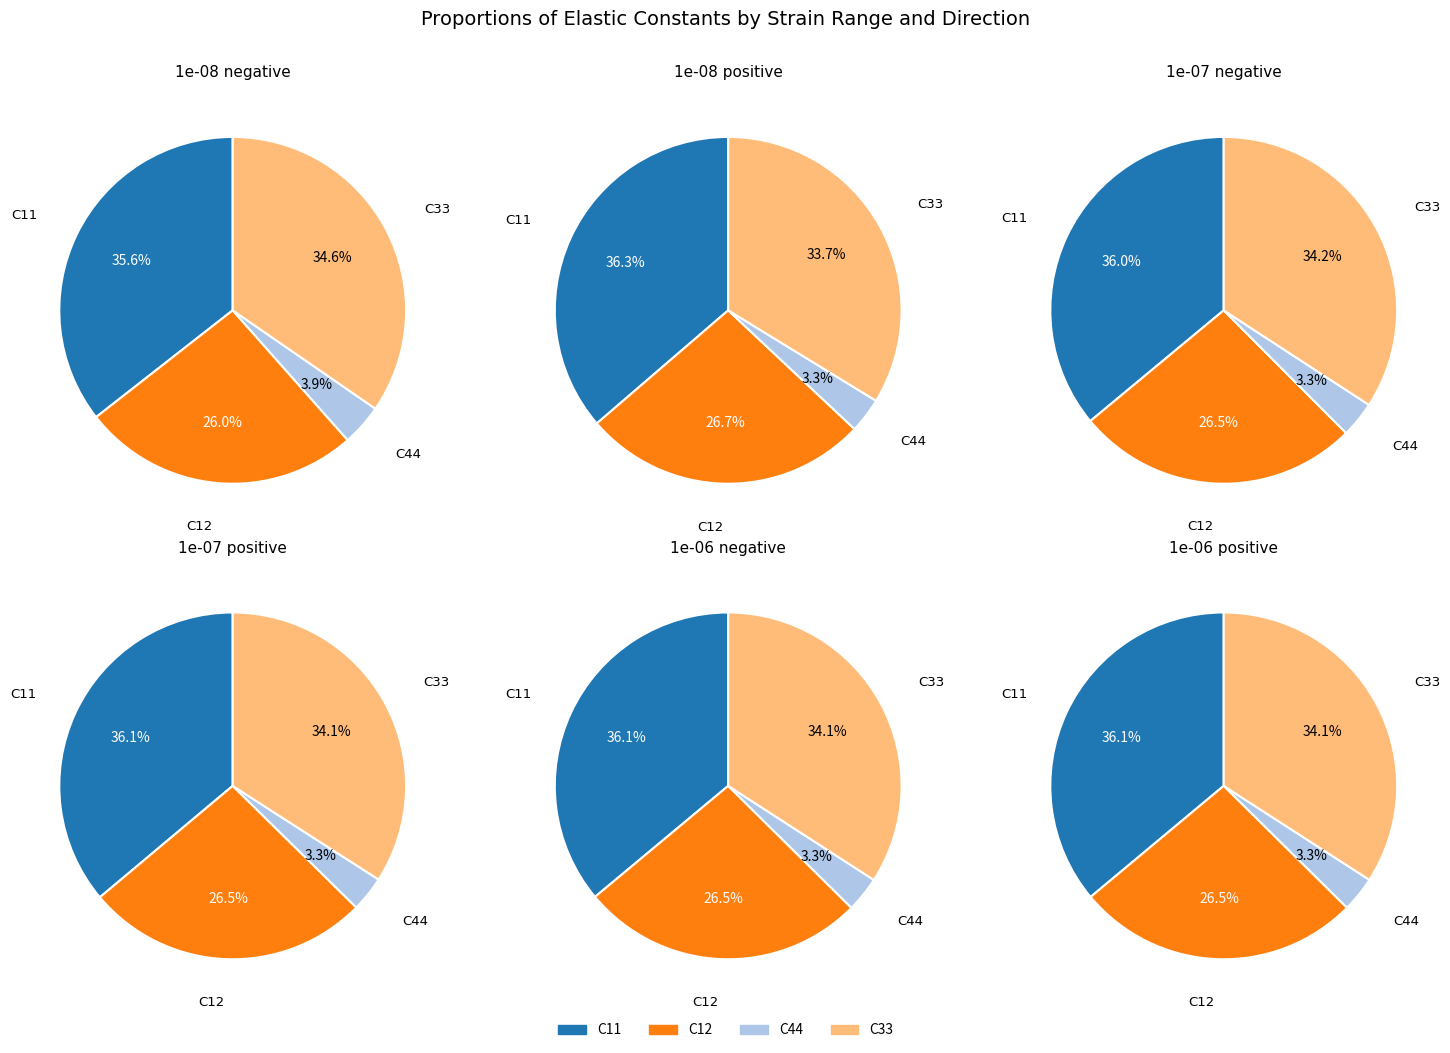

What percentage is NOT represented by 1e-06 positive?

83.5%